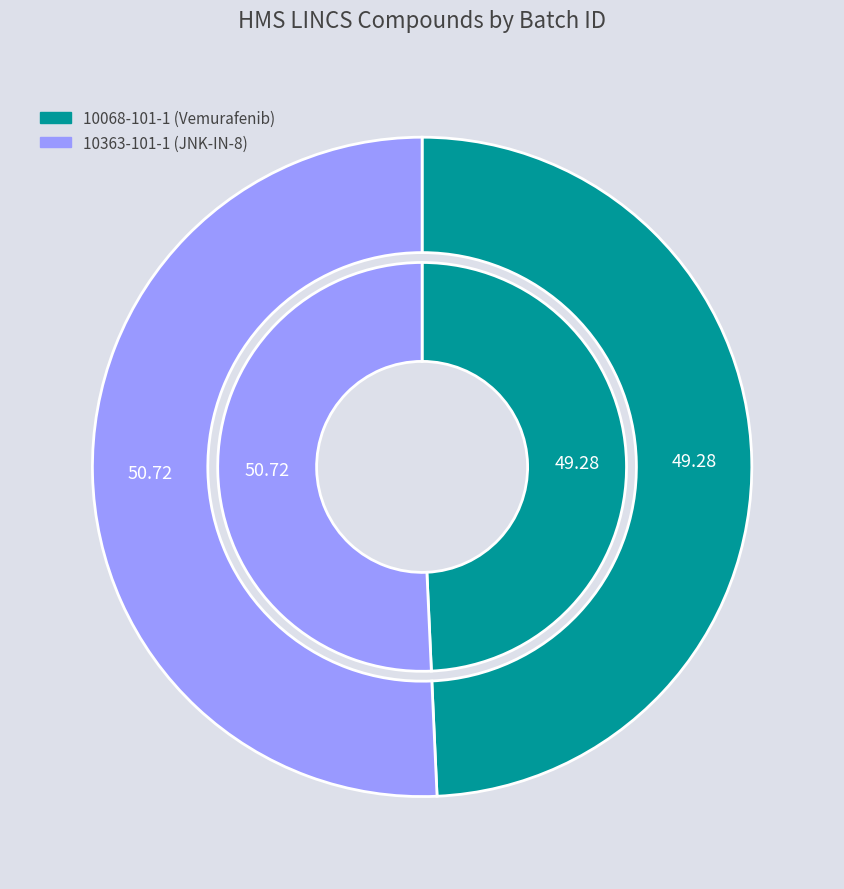

What percentage is the 10068-101-1 slice, to the nearest percent?

49%